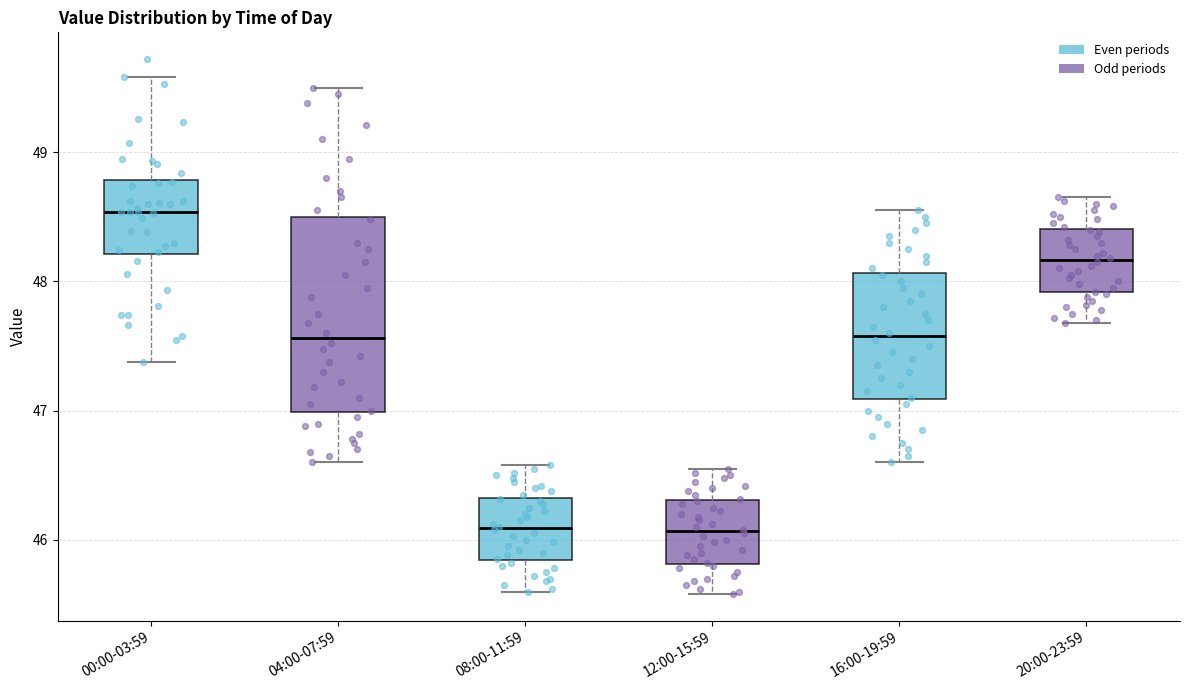

Reading left to right, read every box against the y-axis: the position of its median line, the range the box covers, and the ends of its whiskers. The values are not printed on the chart, so give them approximately, as read against the axis.

00:00-03:59: median 48.5, box 48.2 to 48.8, whiskers 47.4 to 49.6
04:00-07:59: median 47.6, box 47.0 to 48.5, whiskers 46.6 to 49.5
08:00-11:59: median 46.1, box 45.8 to 46.3, whiskers 45.6 to 46.6
12:00-15:59: median 46.1, box 45.8 to 46.3, whiskers 45.6 to 46.6
16:00-19:59: median 47.6, box 47.1 to 48.1, whiskers 46.6 to 48.6
20:00-23:59: median 48.2, box 47.9 to 48.4, whiskers 47.7 to 48.7